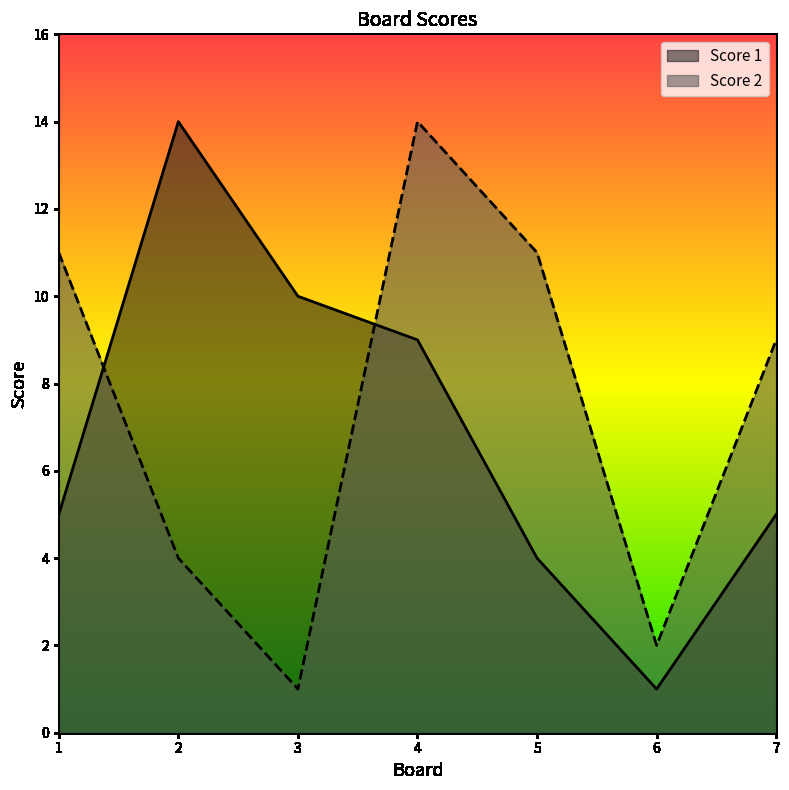

Which series ends up on top after the final intersection of Score 2 and Score 1?

Score 2